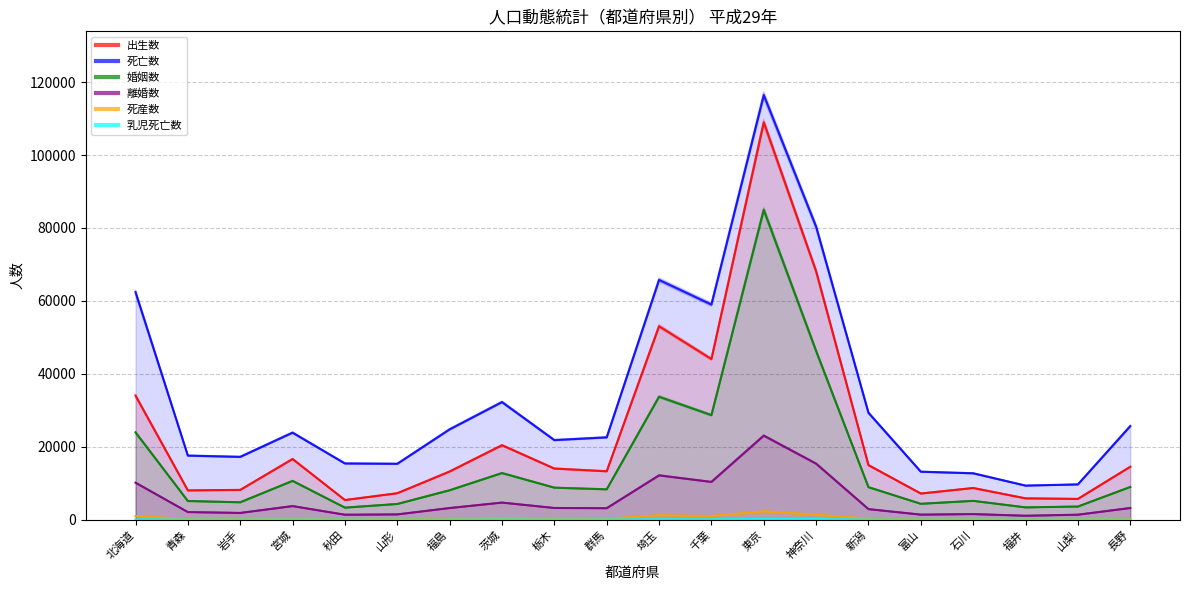

What position from the left is 岩手?

3